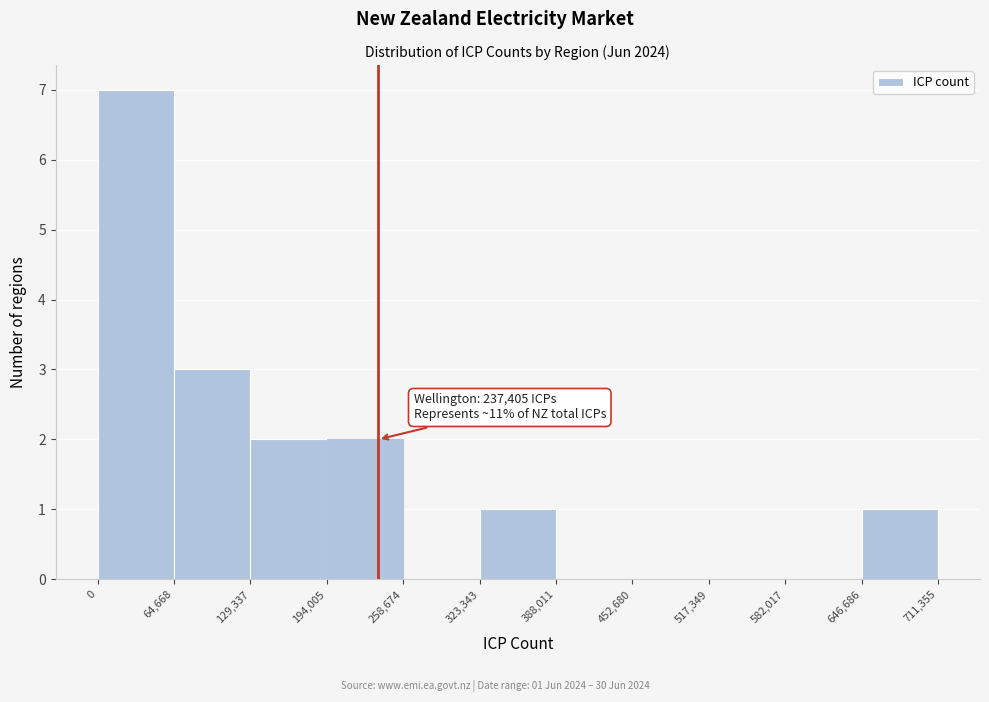

Which range on the x-axis has the tallest bar?

0 to 64,668